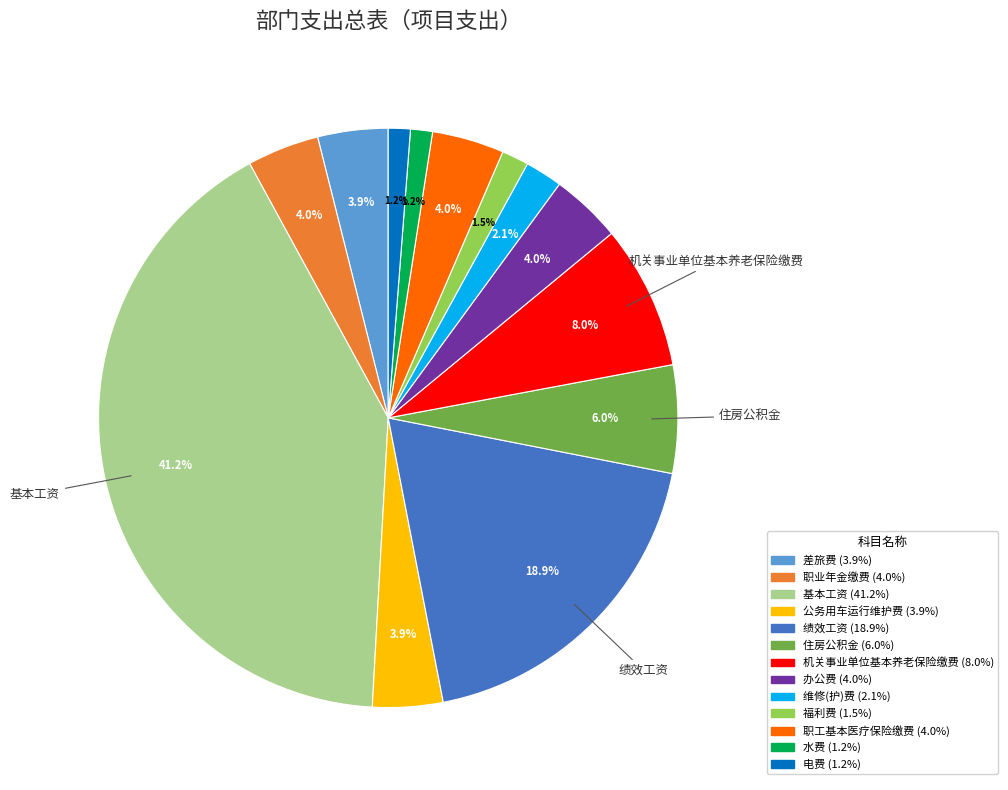

Is there a majority slice in this chart?

No